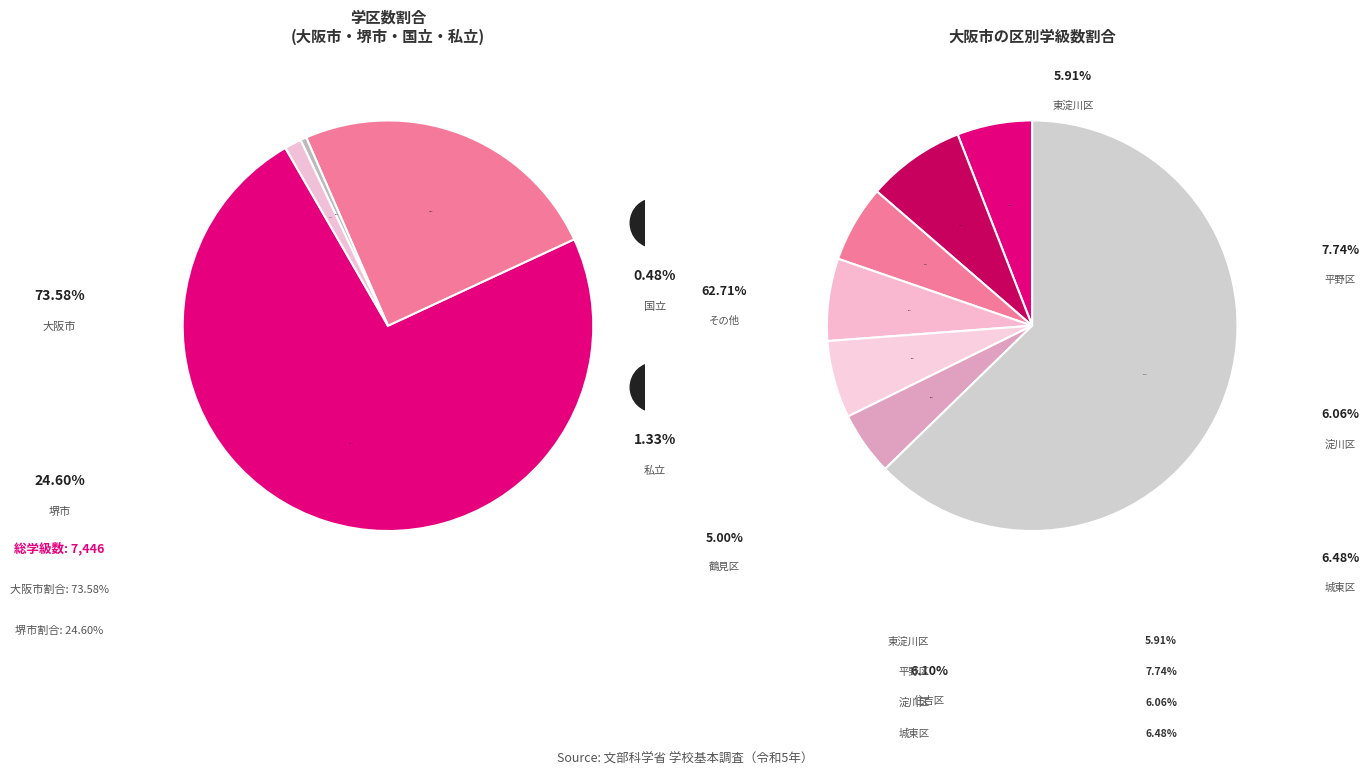

Rank the categories by value from lowest to highest.

国立, 私立, 堺市, 大阪市